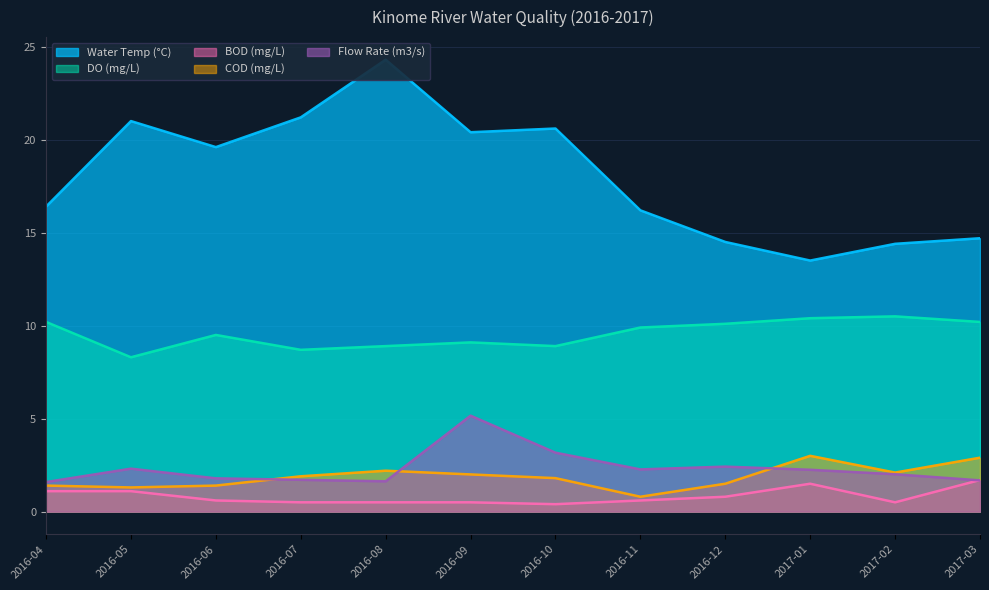

Which category has the lowest value in the BOD (mg/L) series?

2016-10